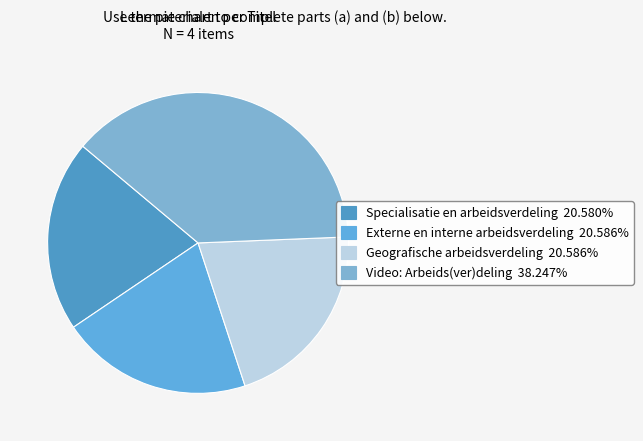

What is the ratio of the value at Geografische arbeidsverdeling to the value at Externe en interne arbeidsverdeling?

1.0